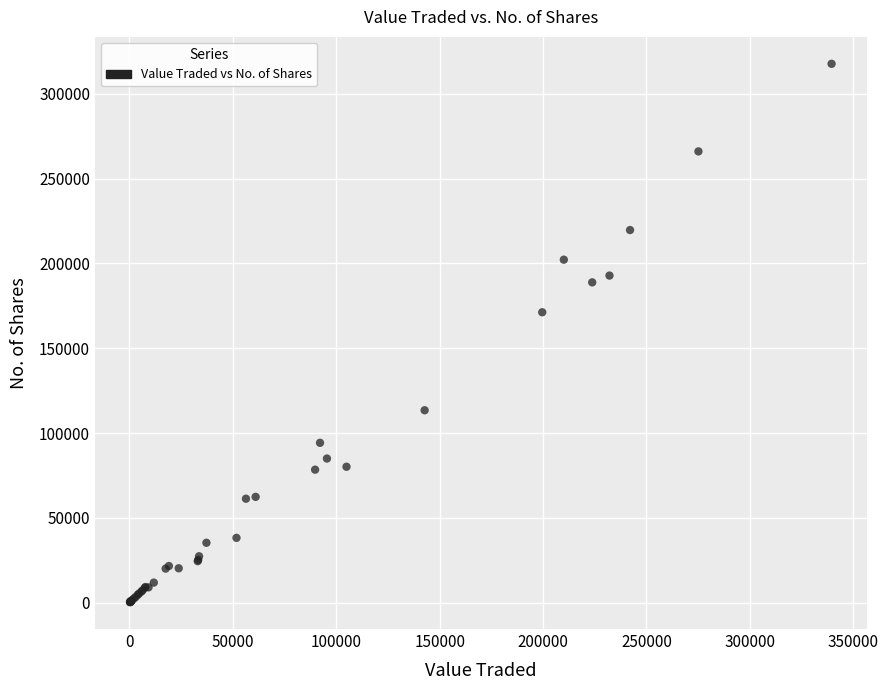

What Y value in the scatter plot is closest to 159017?

171221